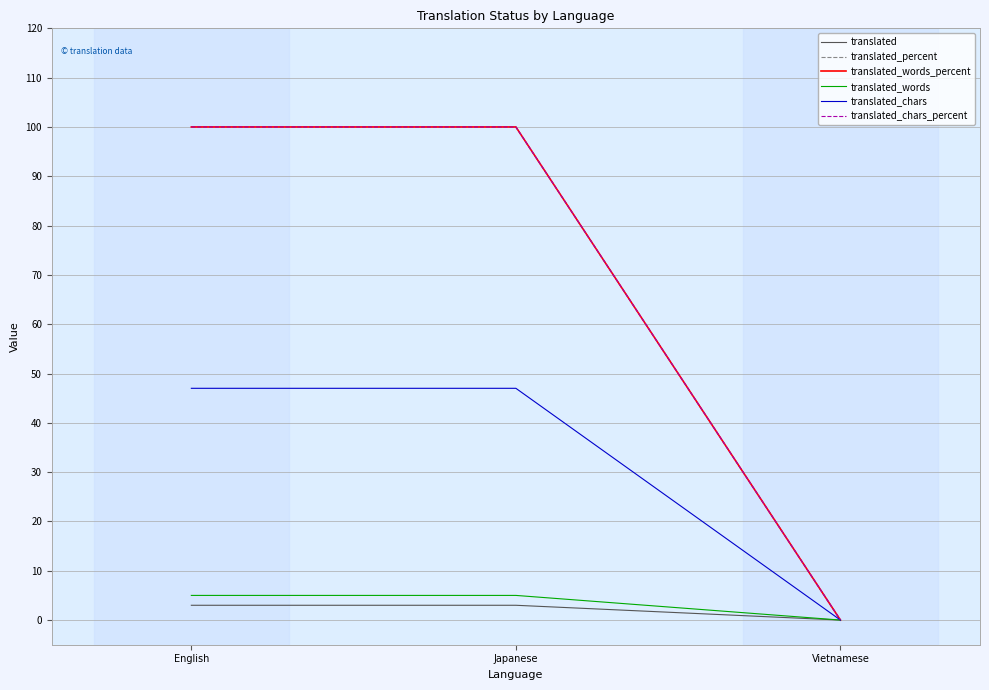

What value does the translated_percent series have at Japanese?

100